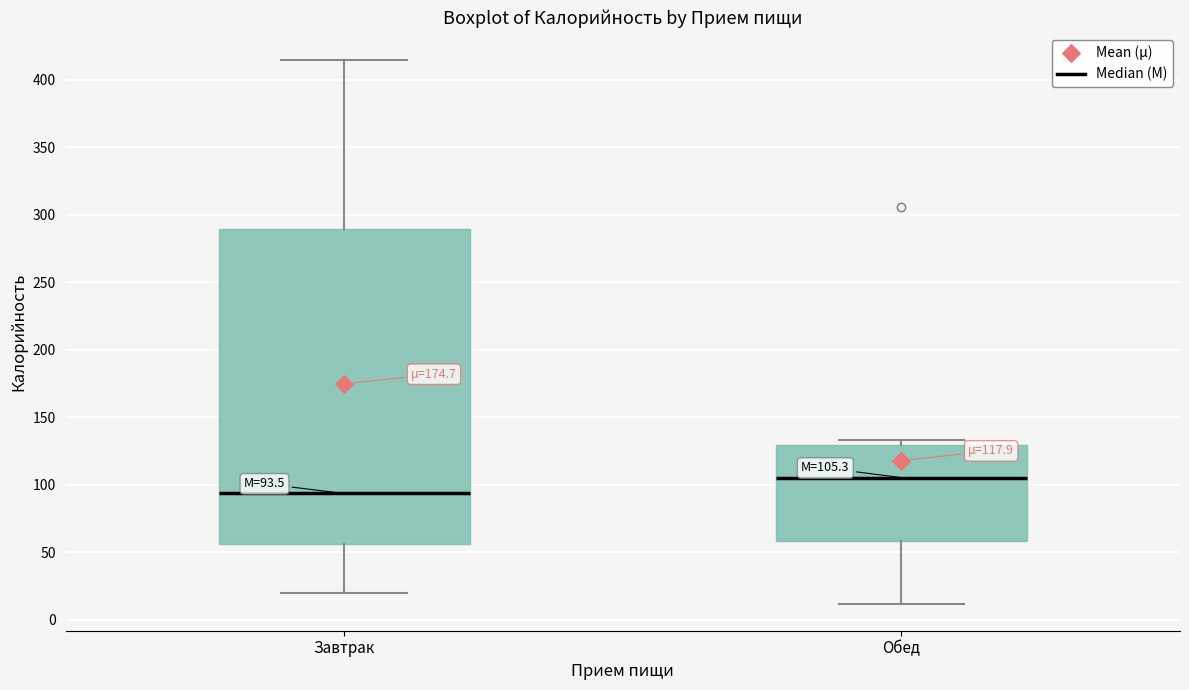

Which box is the tallest, from its lower edge to its upper edge?

Завтрак